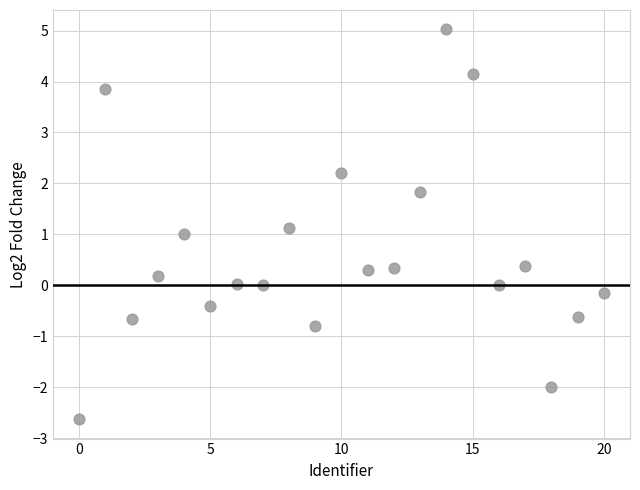

What is the range of Y values (max minus min)?

7.6